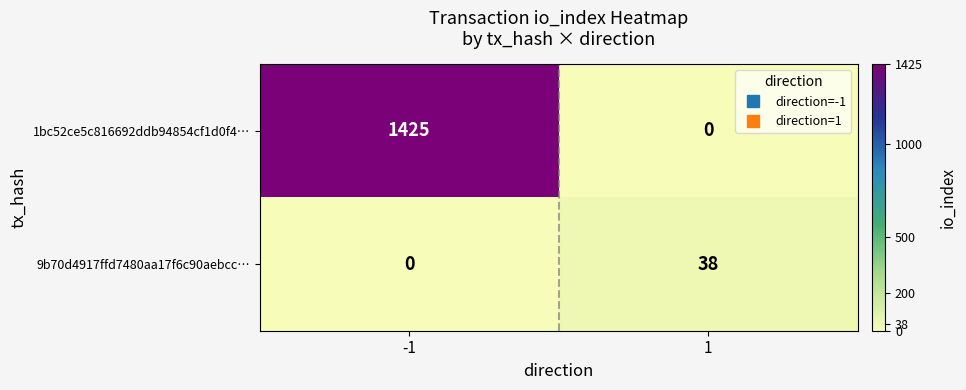

At which category is the sum across all series the highest?

-1